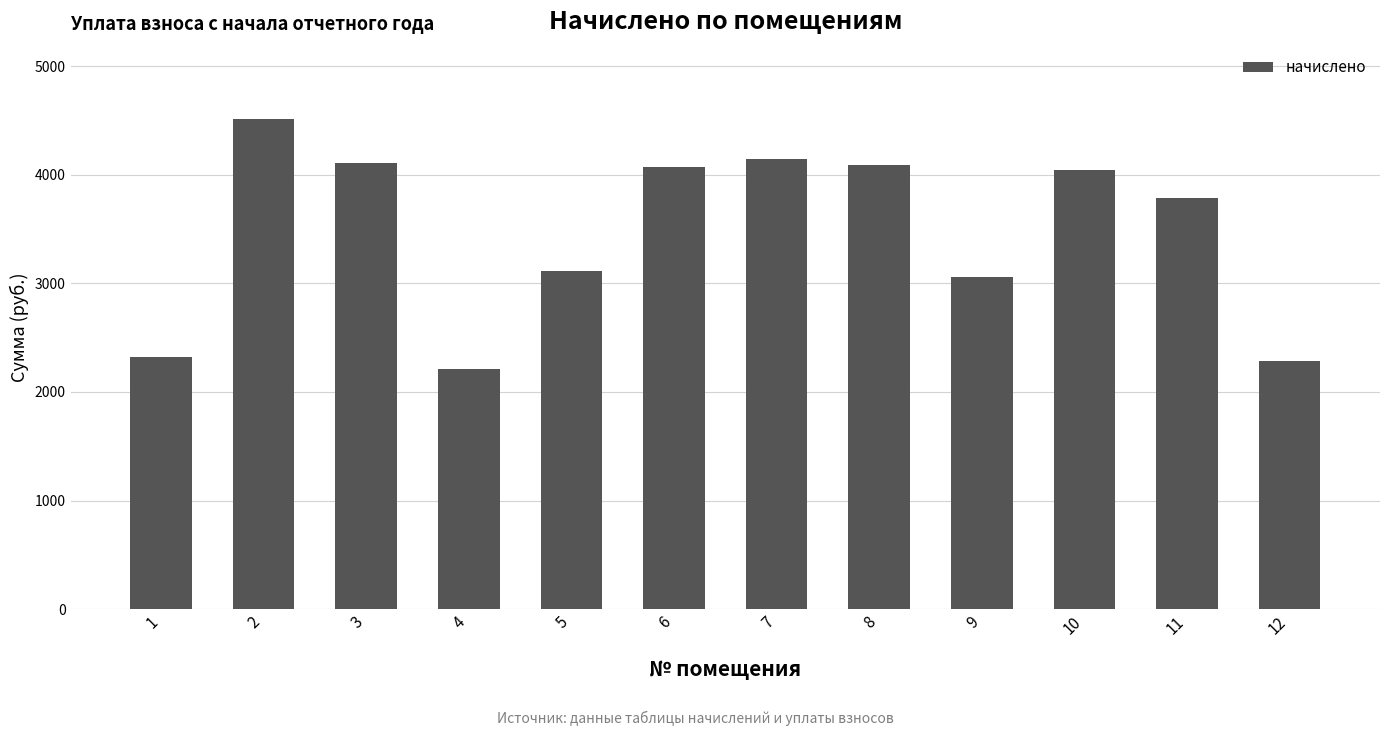

What is the change in value from 4 to 10?

+1828.8